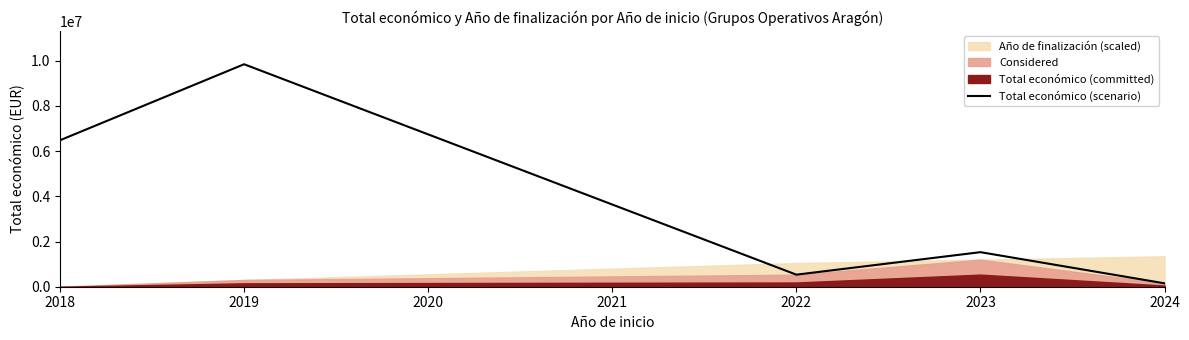

What is the maximum value for Total económico (scenario)?

9847932